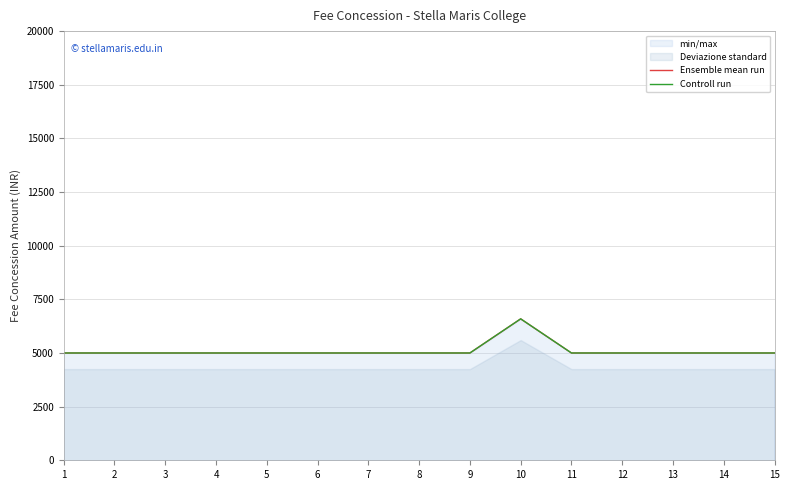

Is it true that Ensemble mean run equals 5000 at 6?

True